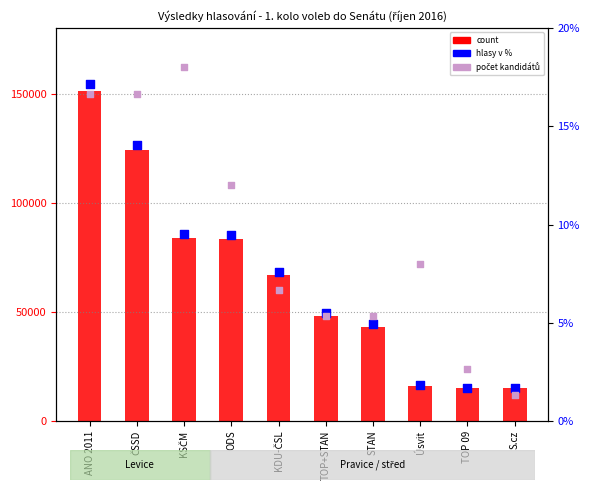

Which series has the widest spread of Y values?

count